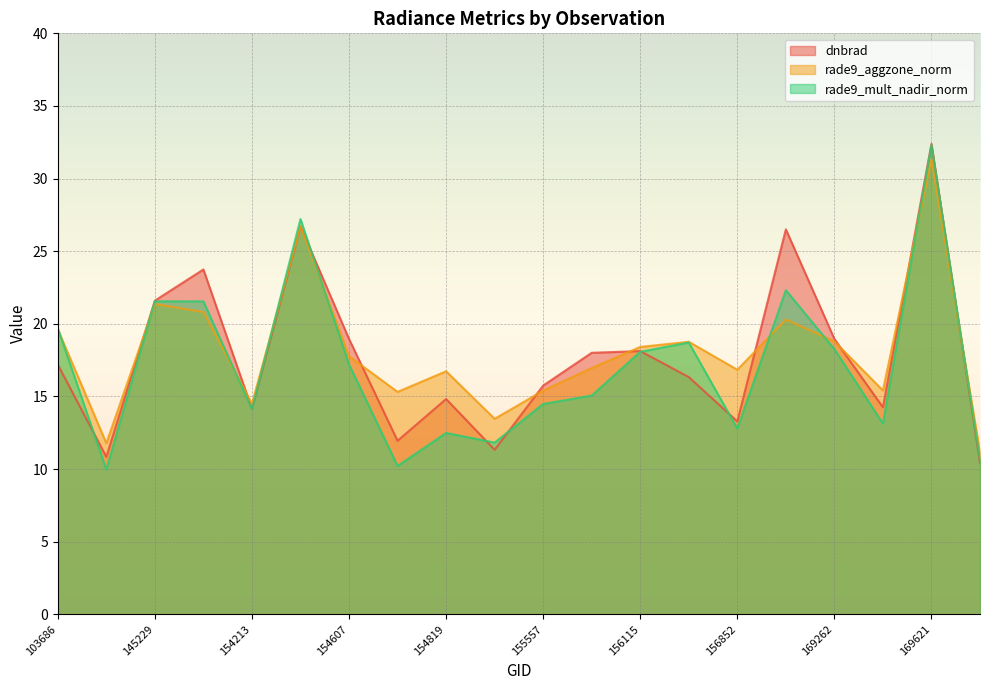

How many lines are shown in the chart?

3